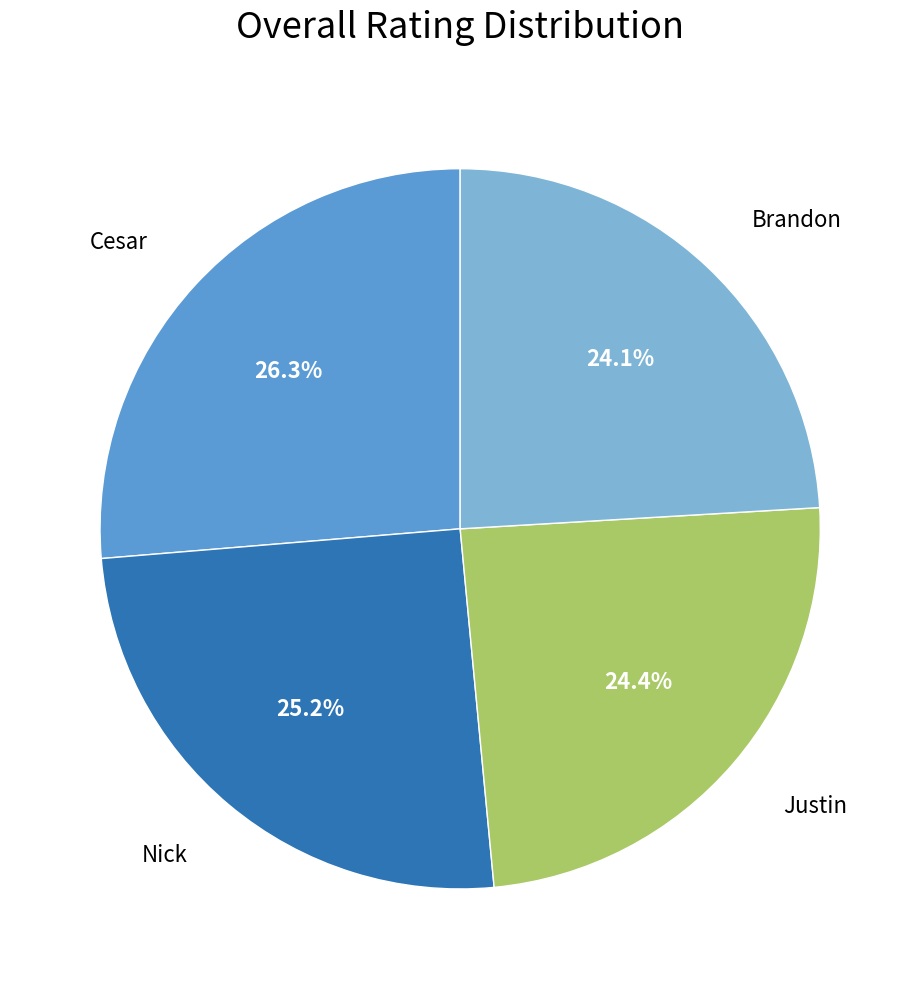

Is there a majority slice in this chart?

No